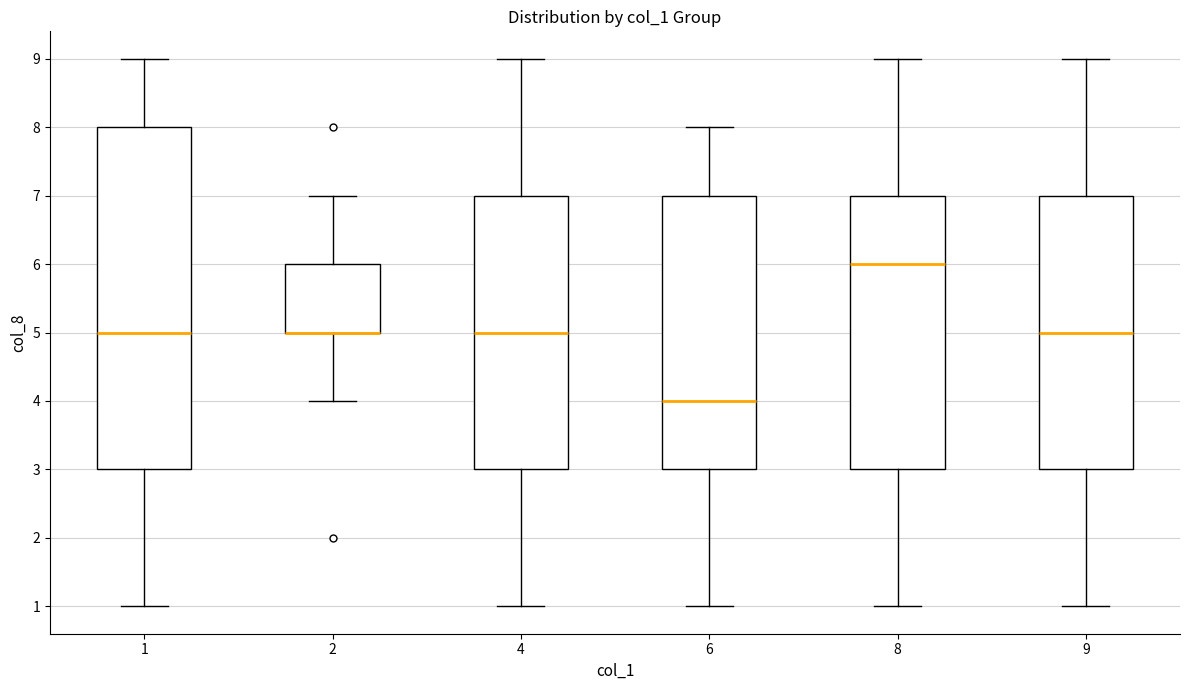

Reading left to right, read every box against the y-axis: the position of its median line, the range the box covers, and the ends of its whiskers. The values are not printed on the chart, so give them approximately, as read against the axis.

1: median 5, box 3 to 8, whiskers 1 to 9
2: median 5 (drawn on the box's lower edge), box 5 to 6, whiskers 4 to 7
4: median 5, box 3 to 7, whiskers 1 to 9
6: median 4, box 3 to 7, whiskers 1 to 8
8: median 6, box 3 to 7, whiskers 1 to 9
9: median 5, box 3 to 7, whiskers 1 to 9